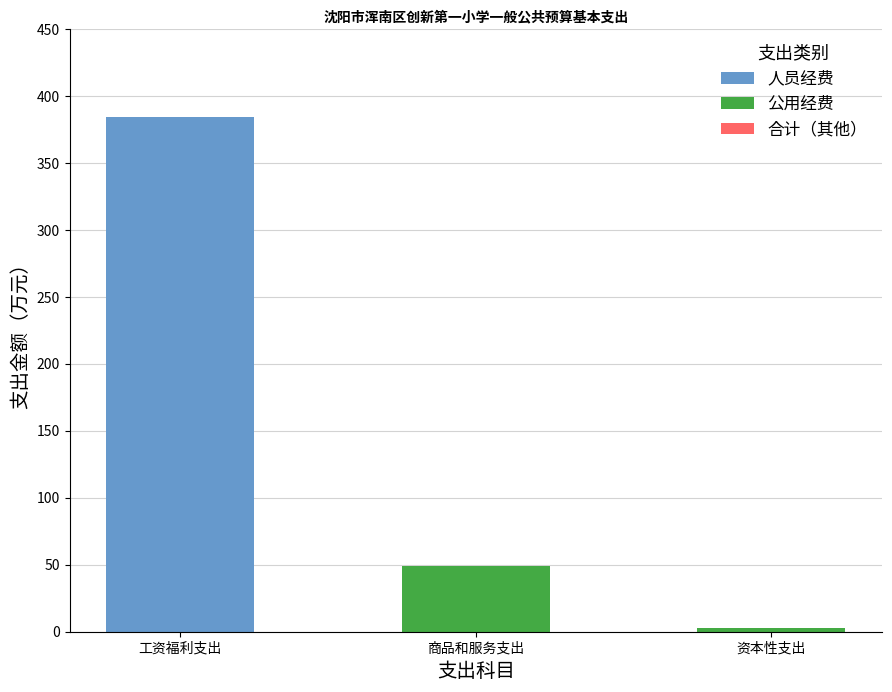

At which category is the sum across all series the highest?

工资福利支出